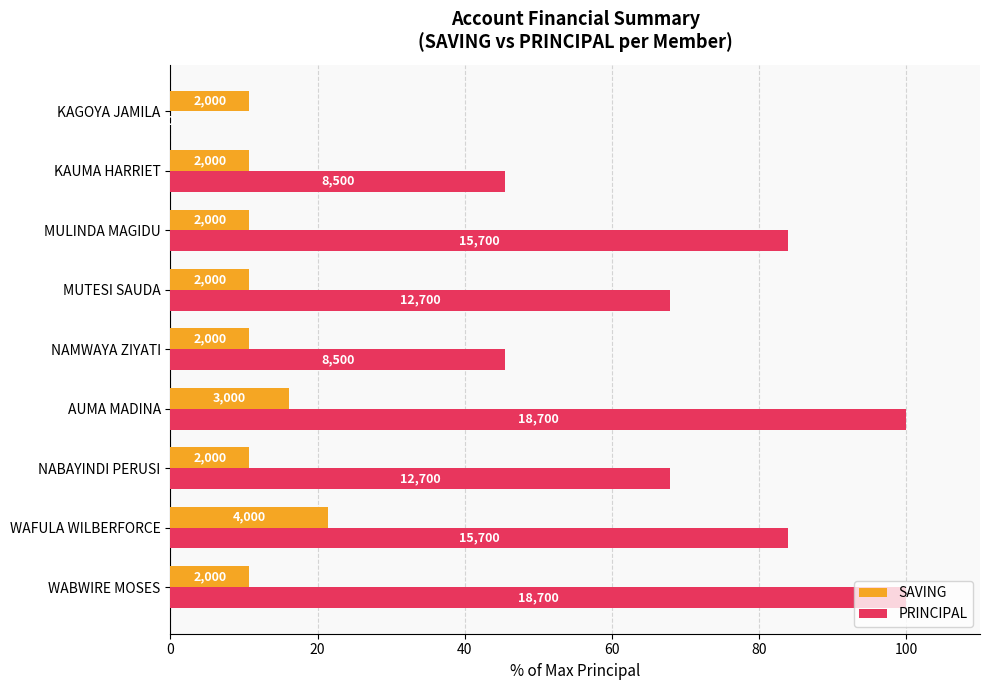

List the series in order of their peak value, lowest first.

SAVING, PRINCIPAL